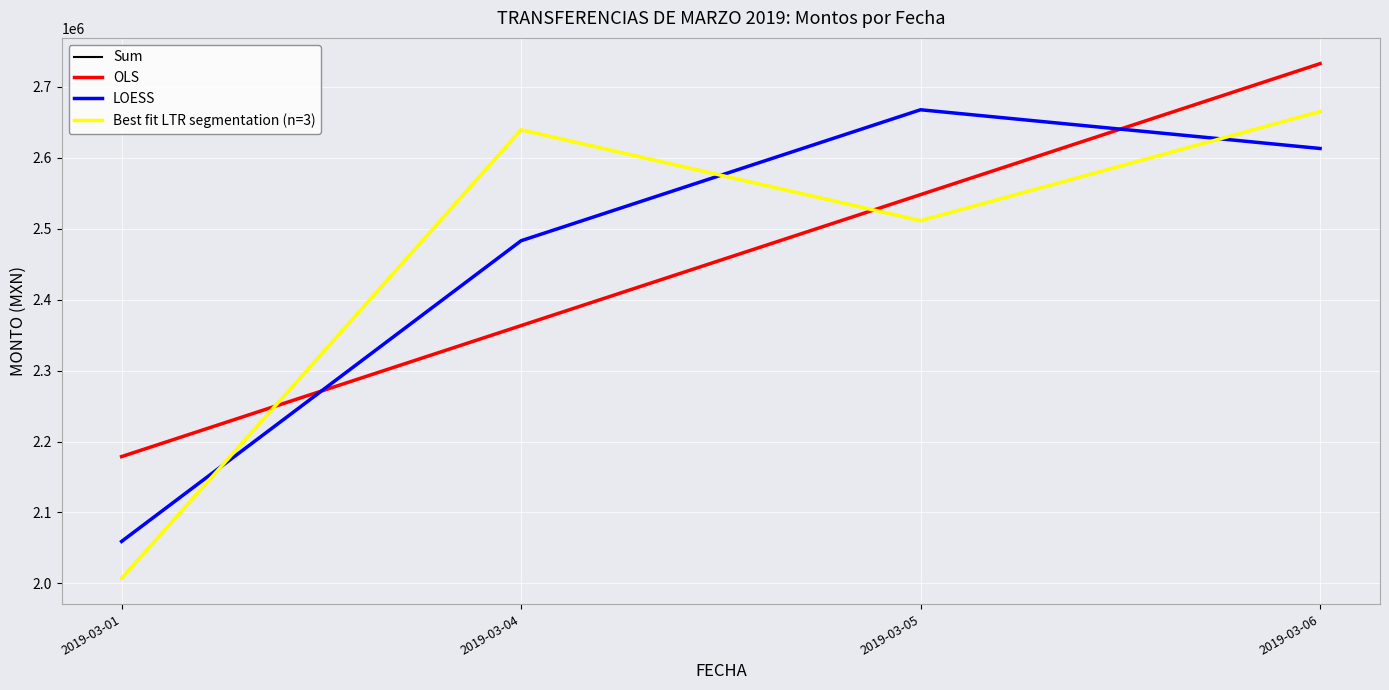

How many lines are shown in the chart?

4